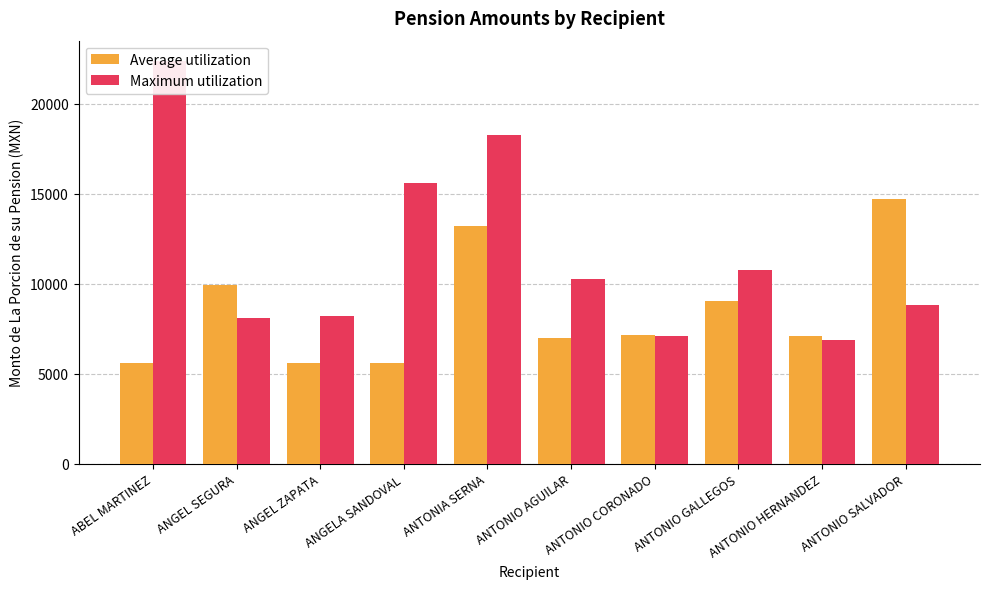

List the series in order of their peak value, highest first.

Maximum utilization, Average utilization